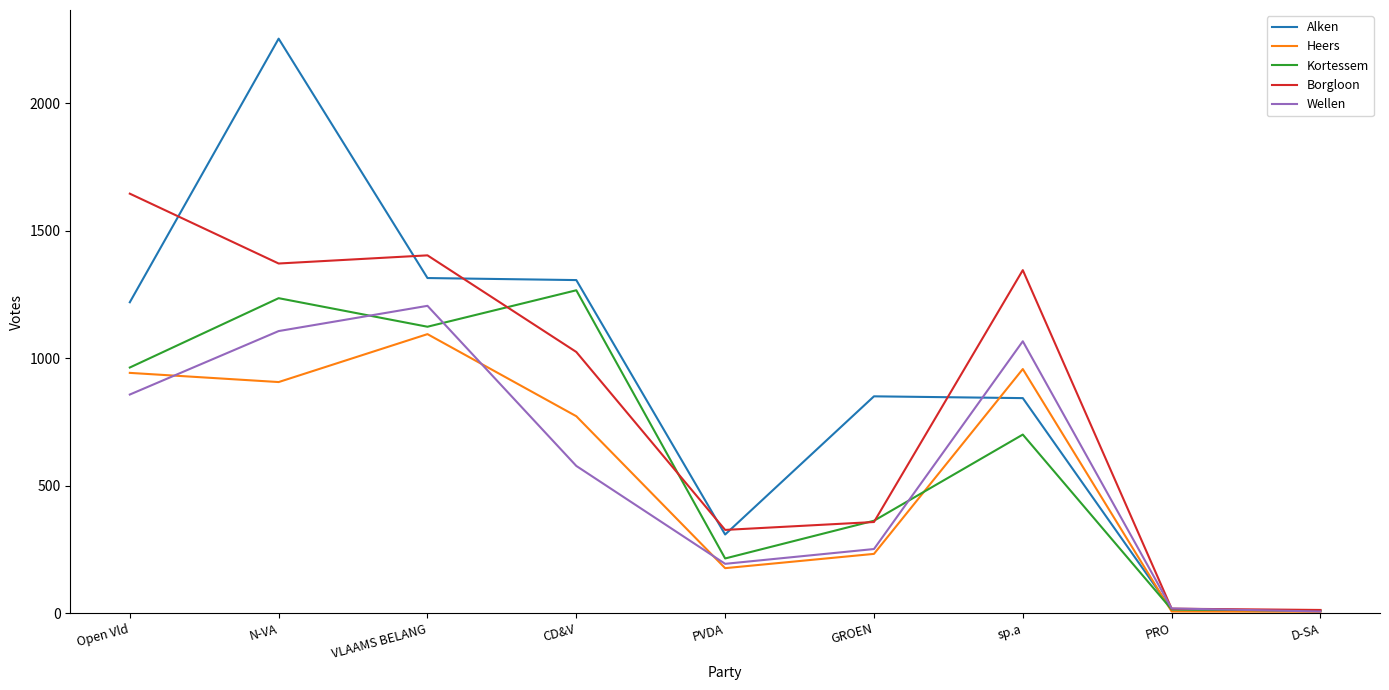

What is the maximum value for Heers?

1094